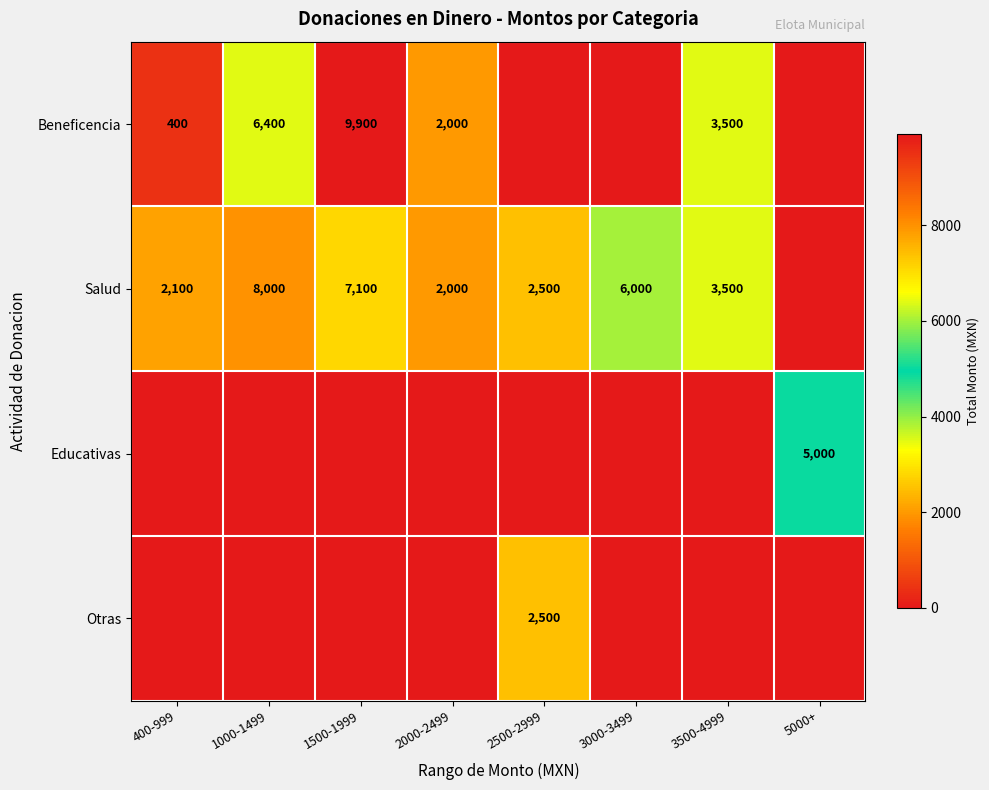

What is the difference between the Salud values at 400-999 and 3500-4999?

1400